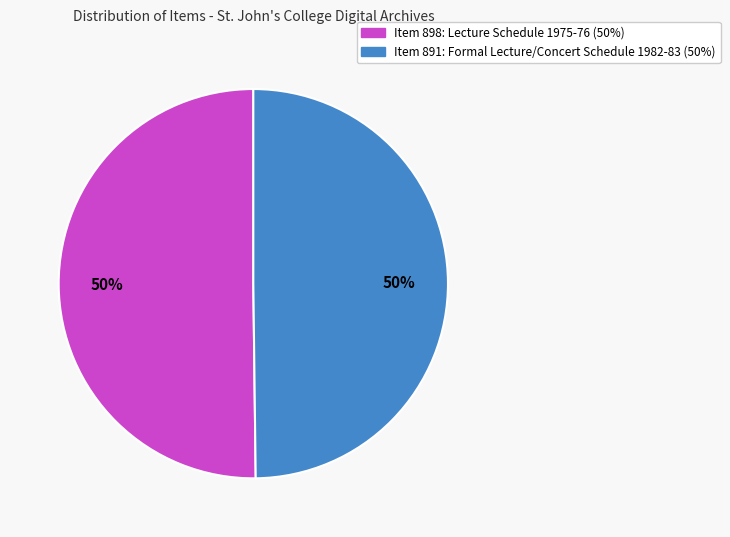

How many slices are in this pie chart?

2